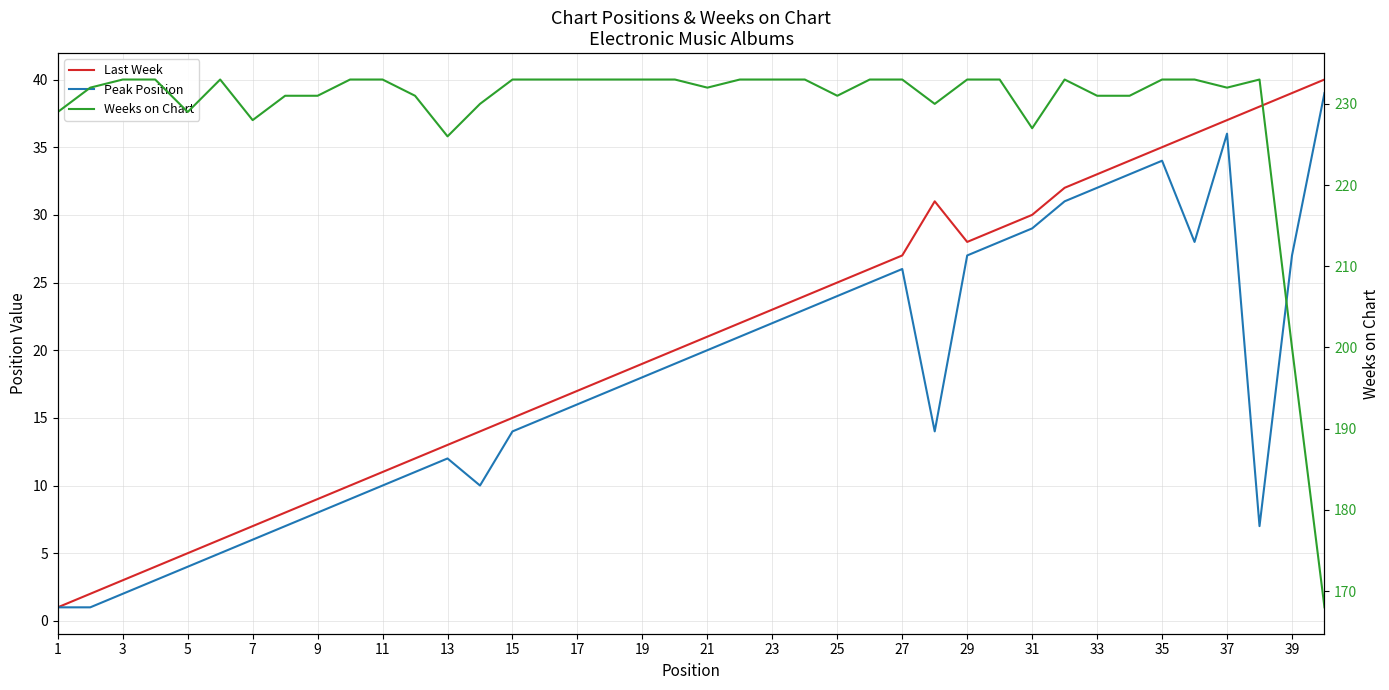

Which has a higher value, 29 or 11?

29